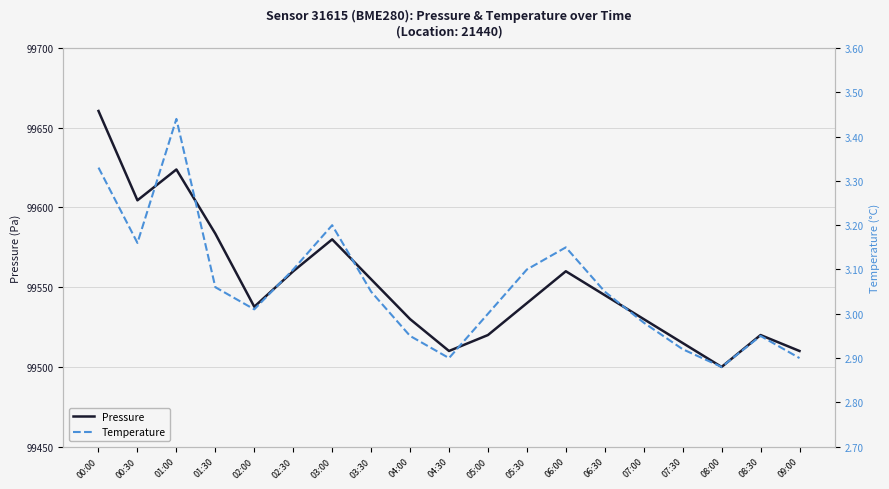

At which category does Pressure reach its first local valley?

00:30